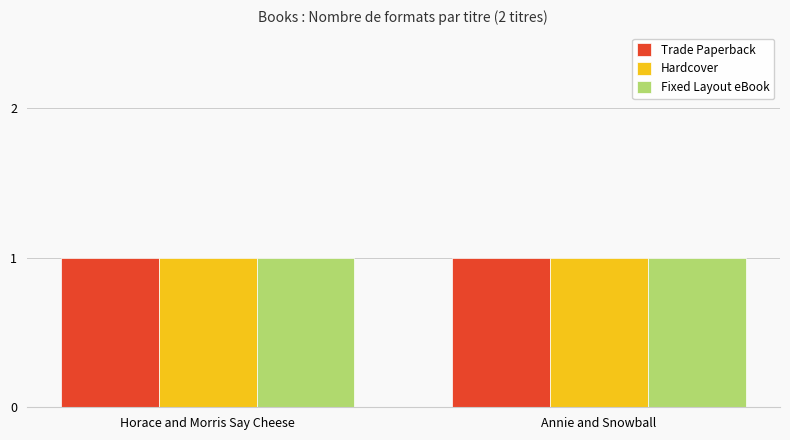

Which series changed the most between Horace and Morris Say Cheese and Annie and Snowball?

Trade Paperback